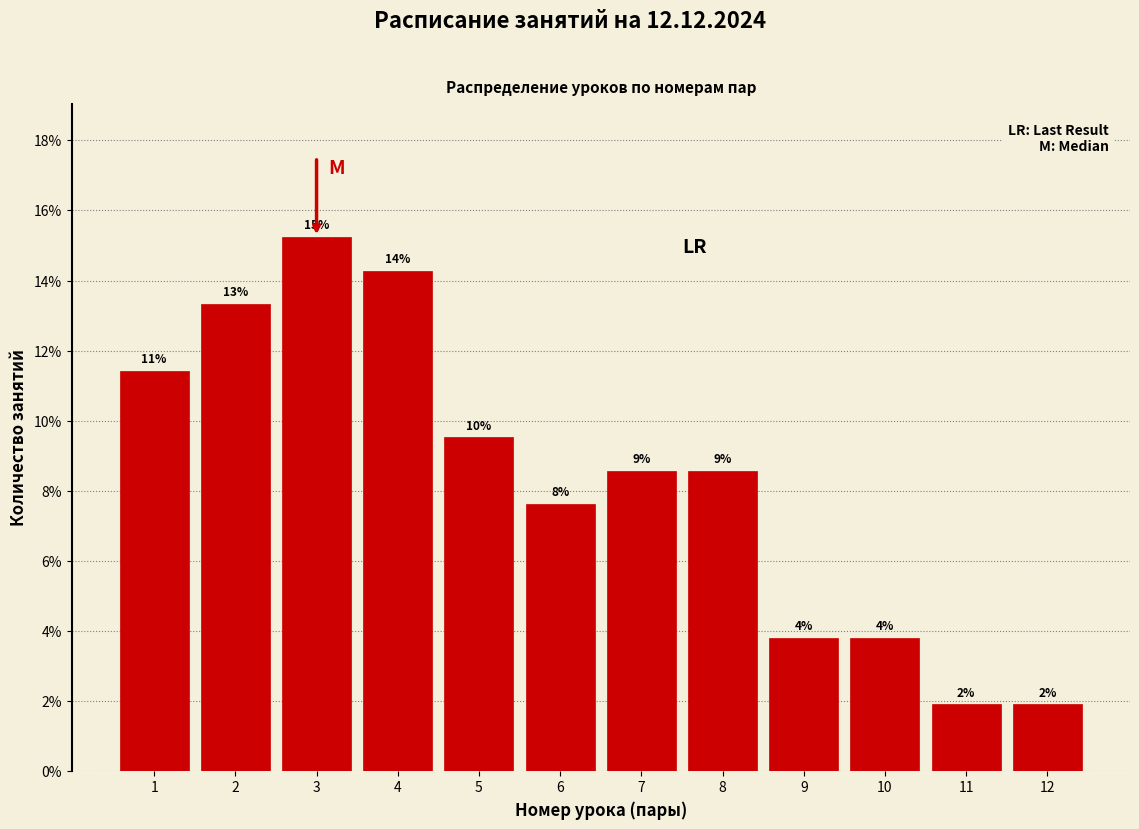

Are the bars horizontal?

No